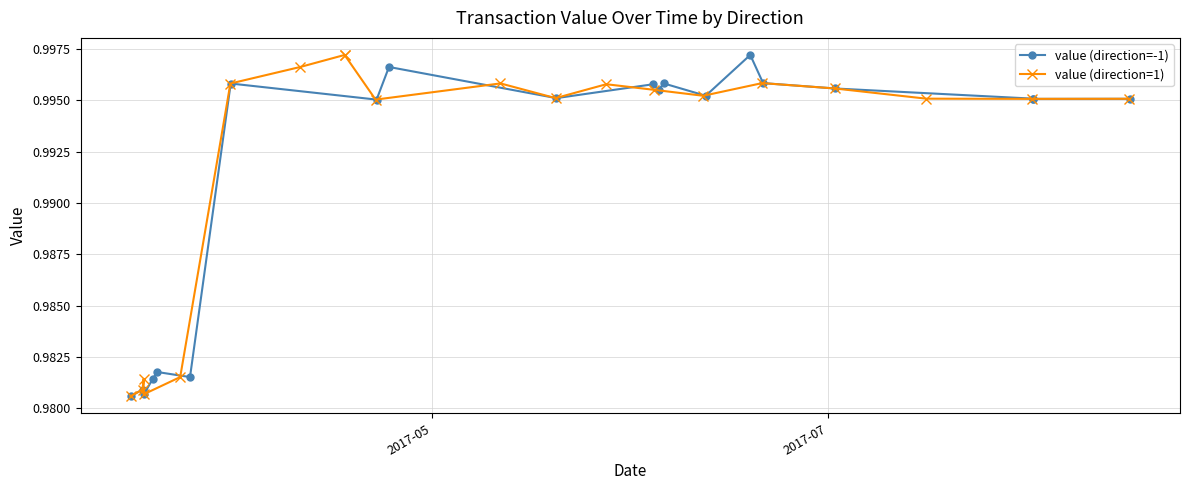

True or false: value (direction=1) has a value of 0.6 at 15.

False